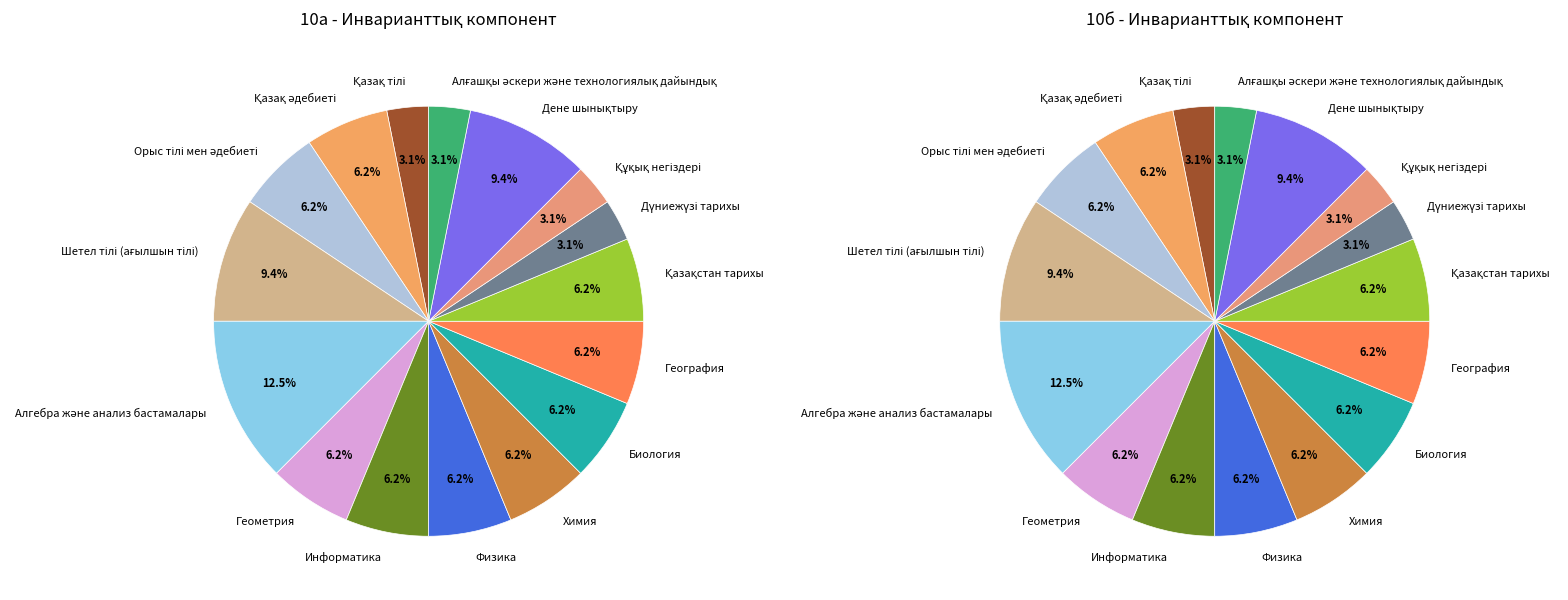

Rank the categories by value from highest to lowest.

Алгебра және анализ бастамалары, Шетел тілі (ағылшын тілі), Дене шынықтыру, Қазақ әдебиеті, Орыс тілі мен әдебиеті, Геометрия, Информатика, Физика, Химия, Биология, География, Қазақстан тарихы, Қазақ тілі, Дүниежүзі тарихы, Құқық негіздері, Алғашқы әскери және технологиялық дайындық